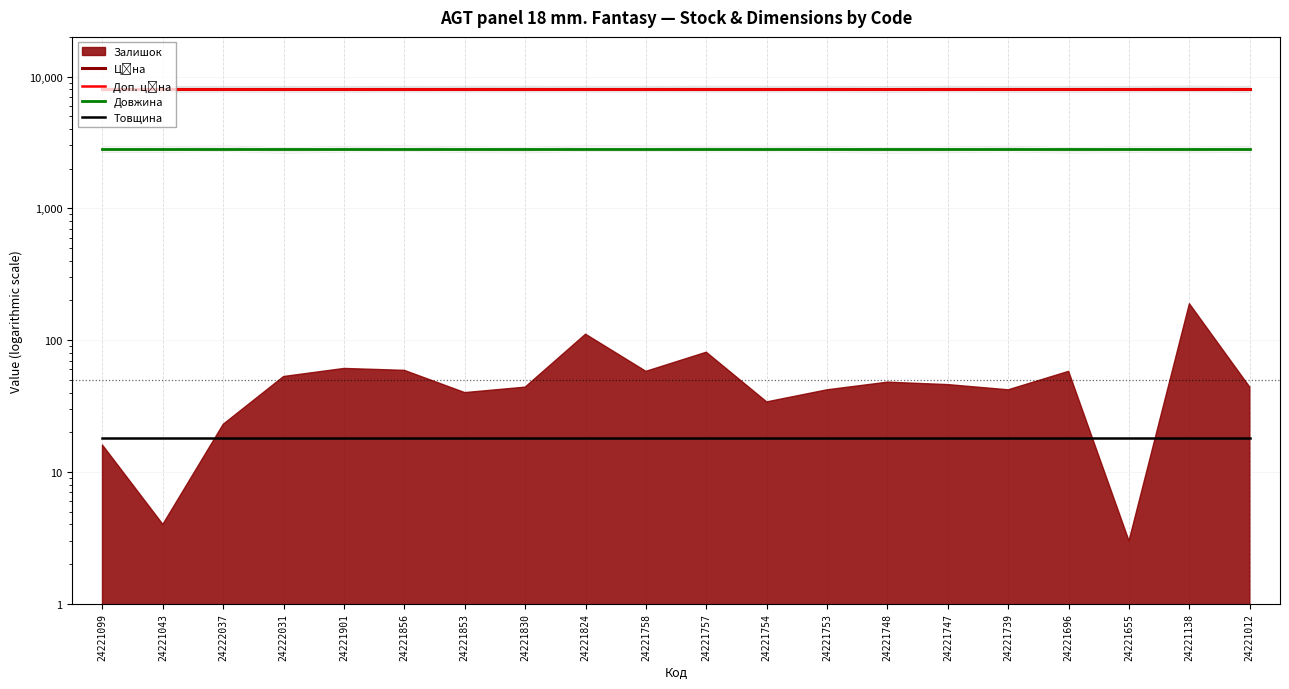

What is the label of the 5th point from the right?

24221739